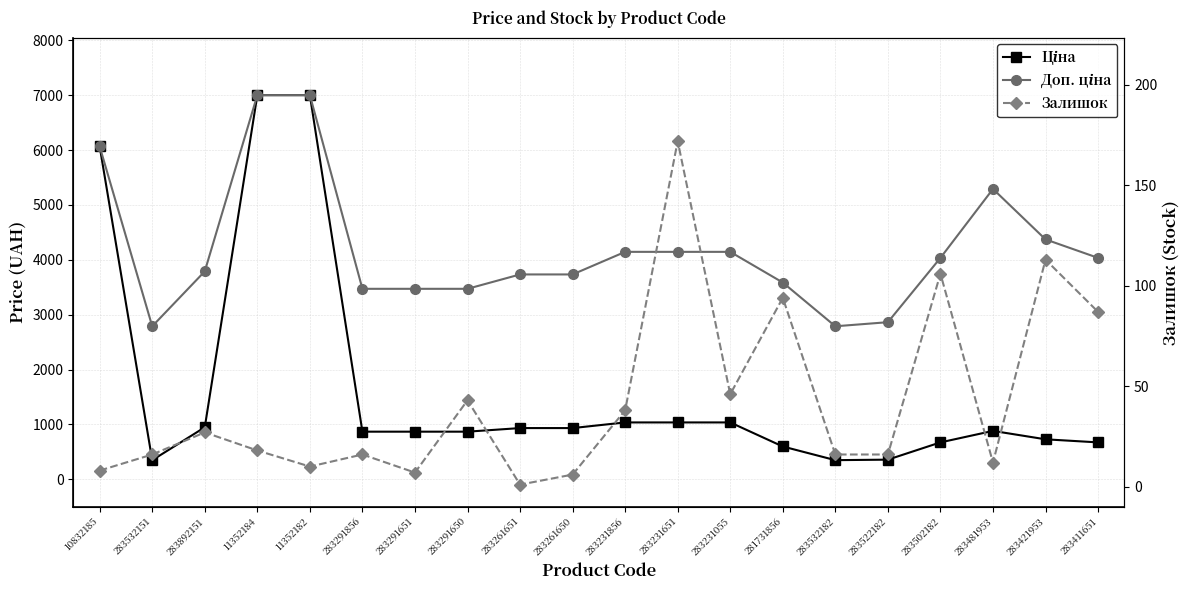

True or false: Ціна and Доп. ціна intersect in this chart.

False